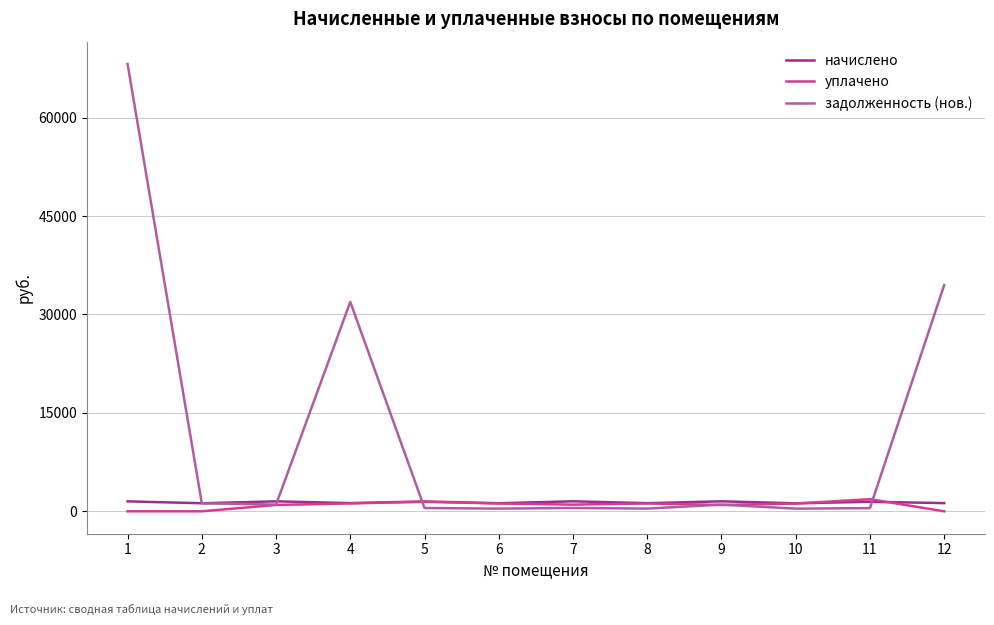

What are all the series names shown in the legend?

начислено, уплачено, задолженность (нов.)